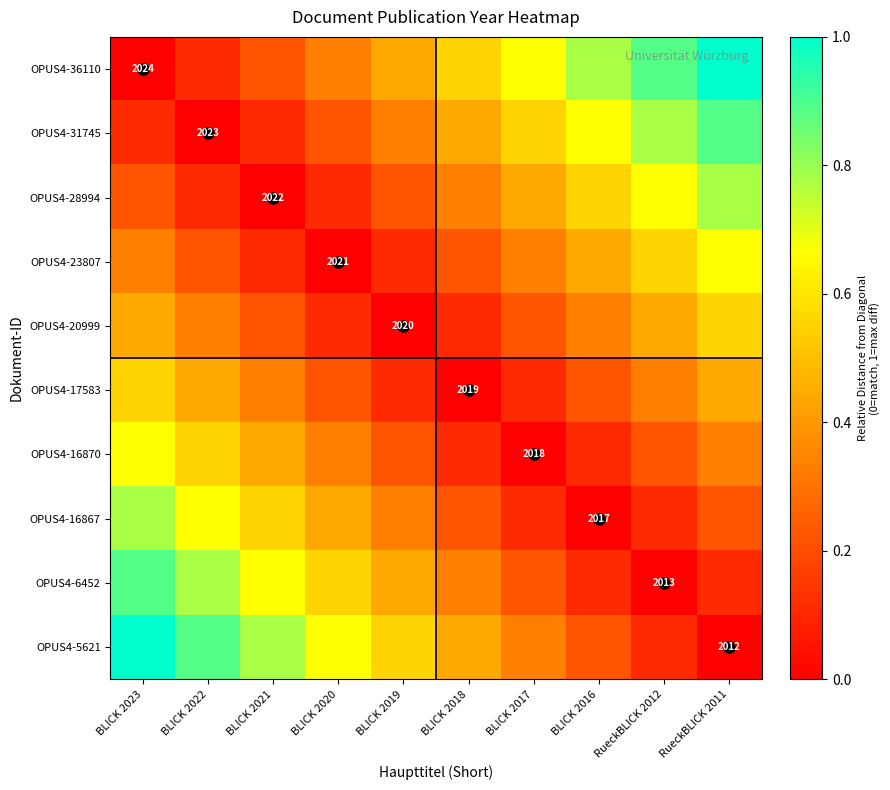

How many categories are shown in the chart?

10